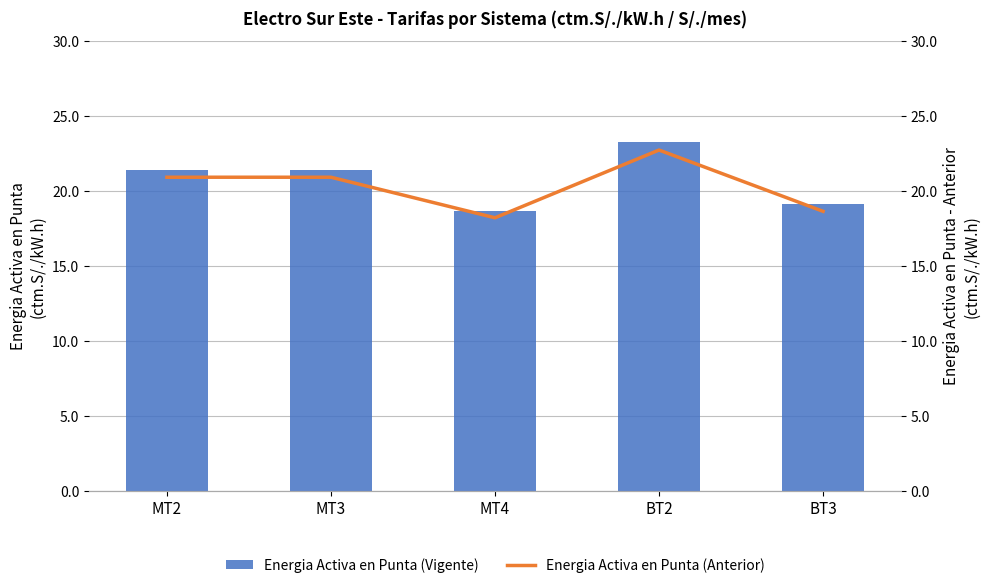

What is the highest value of the Energia Activa en Punta (Anterior) series?

22.7